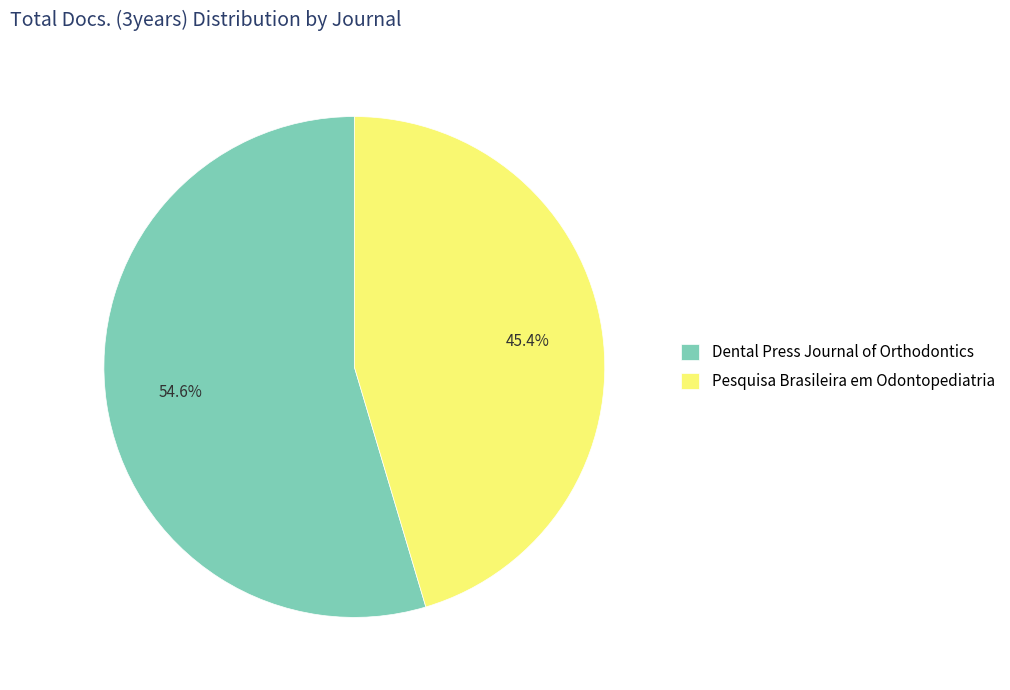

Which category accounts for the majority?

Dental Press Journal of Orthodontics